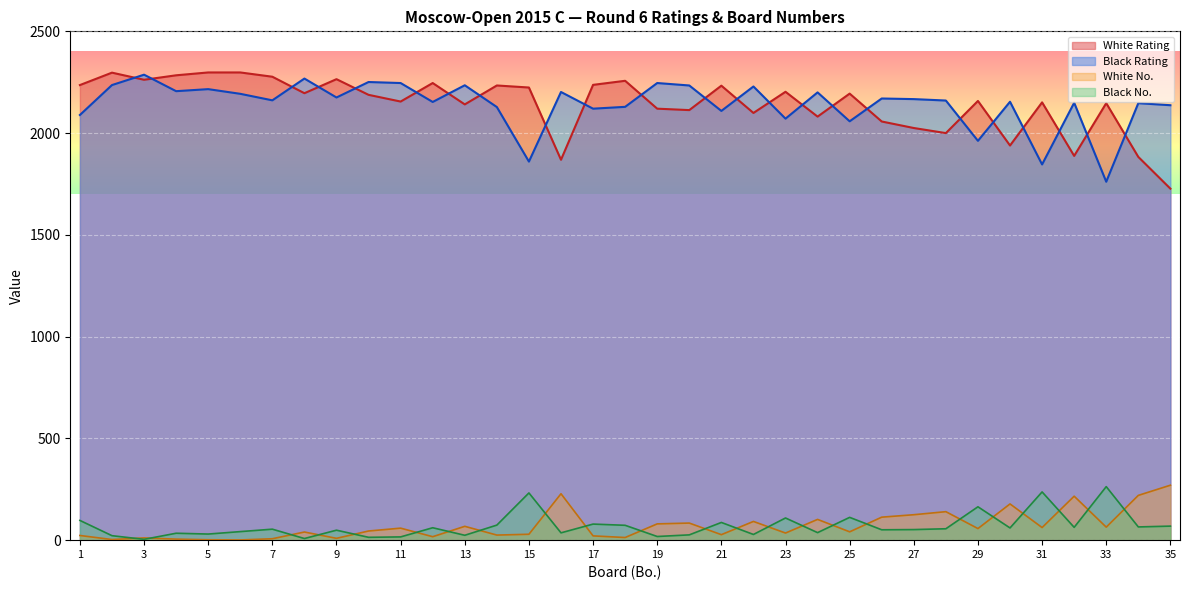

What is the average value of the Black No. series?

70